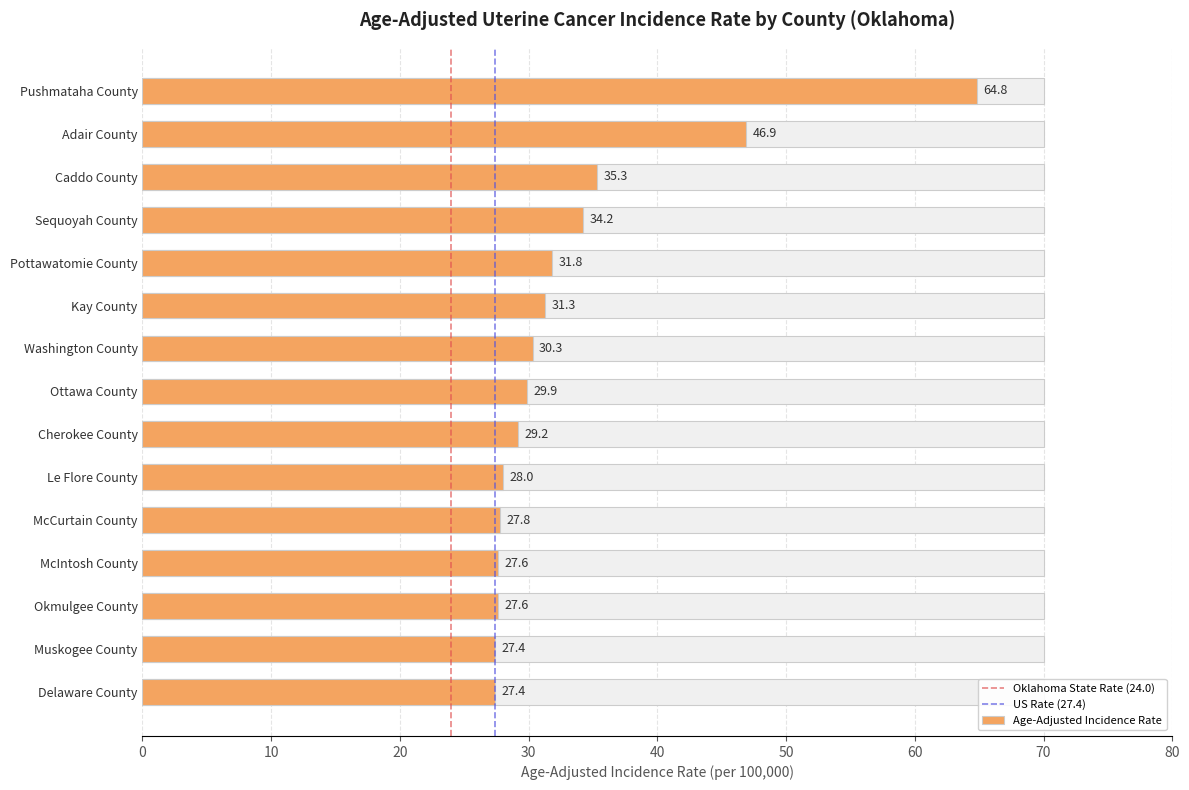

How many data points are less than 29?

6